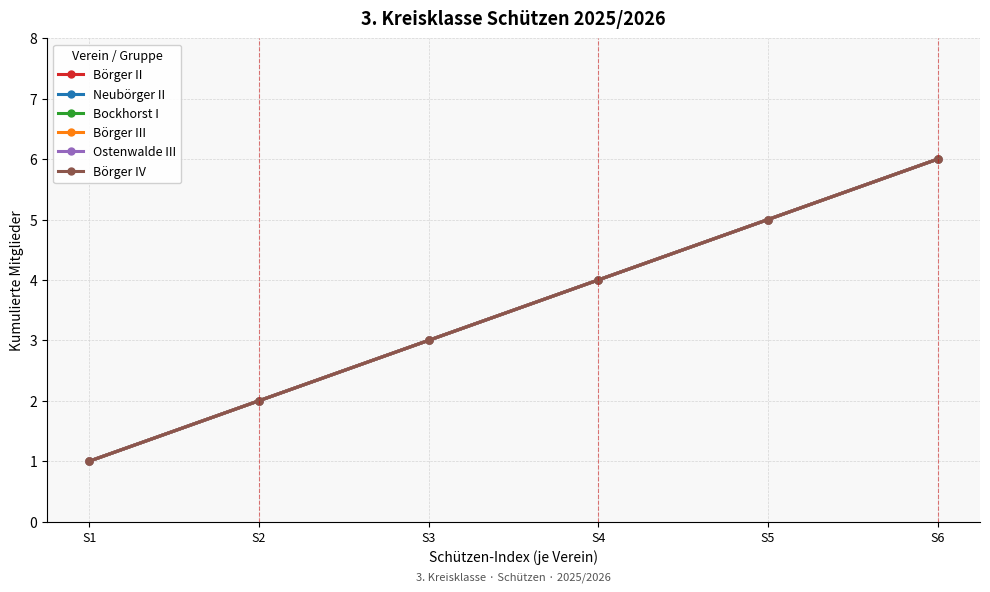

Reading left to right, transcribe all the data shown in this chart.

Börger II: S1=1	S2=2	S3=3	S4=4	S5=5	S6=6
Neubörger II: S1=1	S2=2	S3=3	S4=4	S5=5	S6=6
Bockhorst I: S1=1	S2=2	S3=3	S4=4	S5=5	S6=6
Börger III: S1=1	S2=2	S3=3	S4=4	S5=5	S6=6
Ostenwalde III: S1=1	S2=2	S3=3	S4=4	S5=5	S6=6
Börger IV: S1=1	S2=2	S3=3	S4=4	S5=5	S6=6